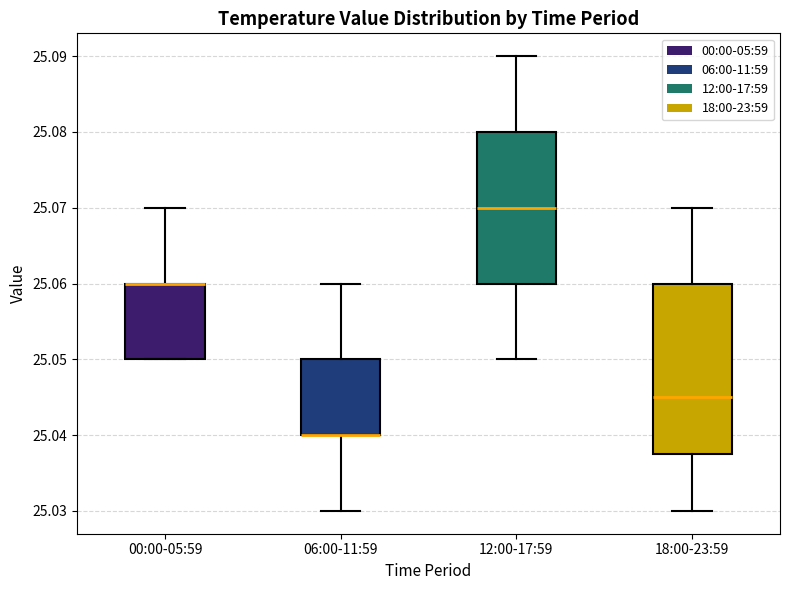

Reading left to right, transcribe this box plot: for each box, give where its median line is, the range the box spans, and where its two whiskers end, as read against the y-axis. The values are not printed on the chart, so give them approximately, as read against the axis.

00:00-05:59: median 25.060 (drawn on the box's upper edge), box 25.050 to 25.060, whiskers 25.050 to 25.070
06:00-11:59: median 25.040 (drawn on the box's lower edge), box 25.040 to 25.050, whiskers 25.030 to 25.060
12:00-17:59: median 25.070, box 25.060 to 25.080, whiskers 25.050 to 25.090
18:00-23:59: median 25.045, box 25.038 to 25.060, whiskers 25.030 to 25.070